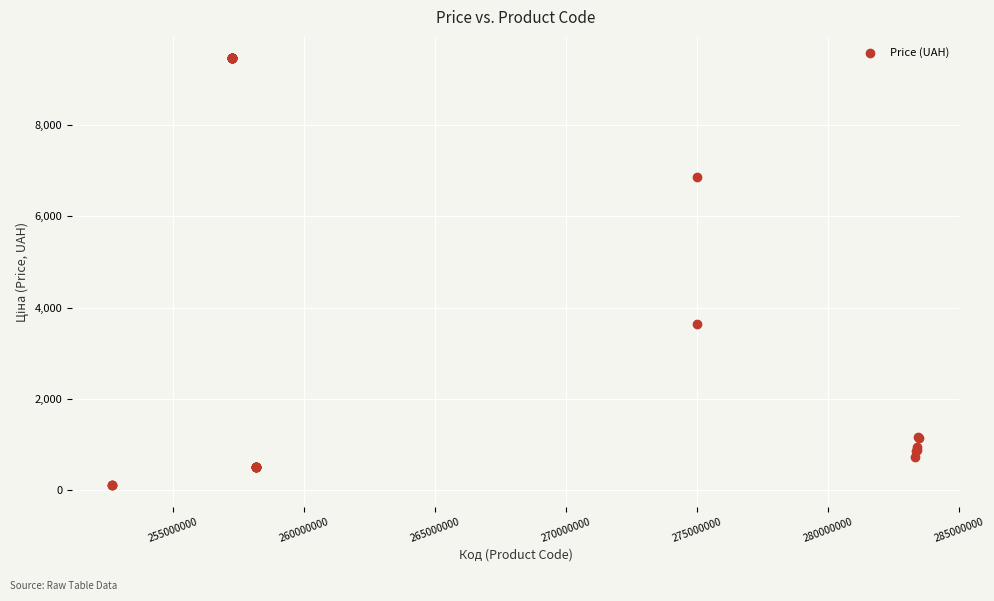

What Y value in the scatter plot is closest to 4785?

3640.8